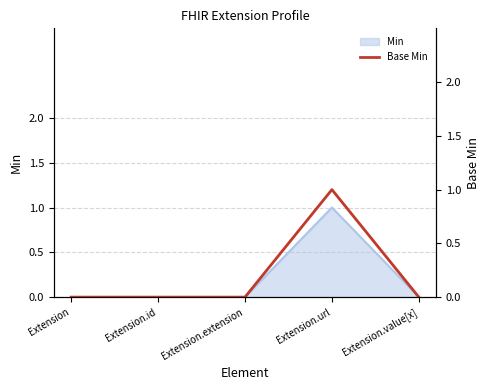

What is the difference between the maximum and minimum values?

1